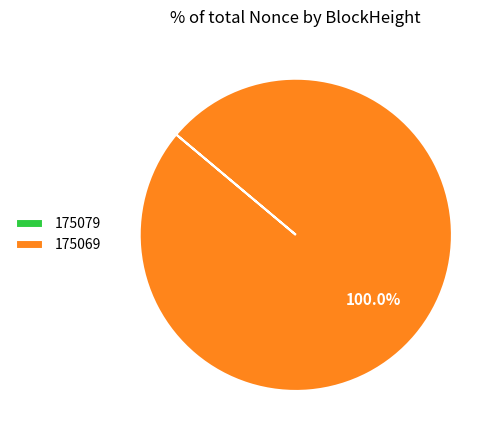

What is the largest slice in the pie chart?

175069